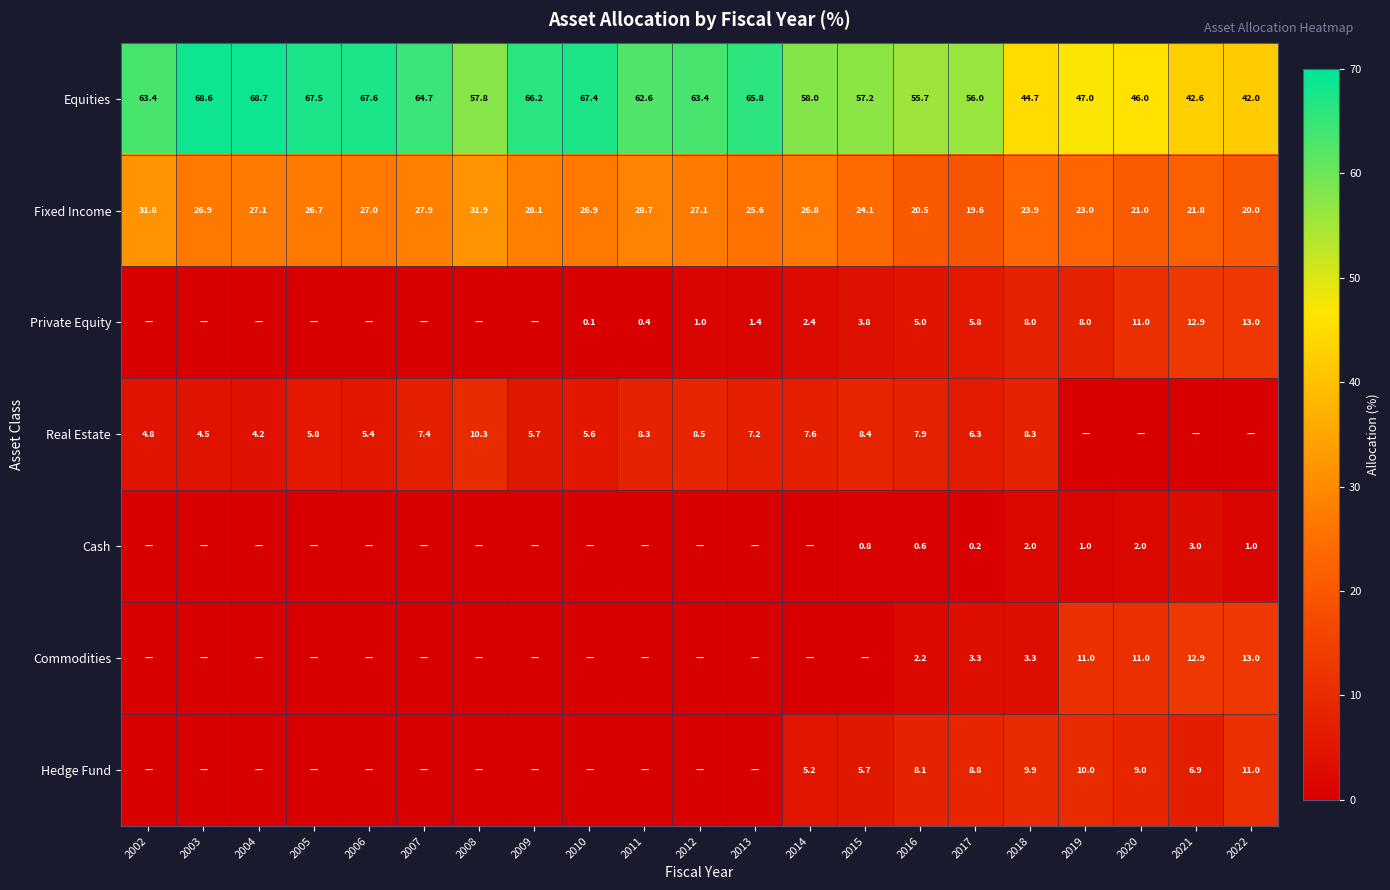

What is the total value across all series at 2009?

100.0